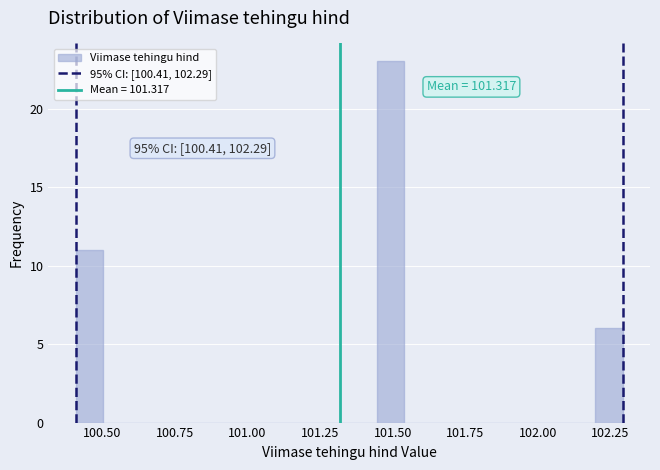

Around what value on the x-axis is the tallest bar? Give the approximate position of its centre, as read against the axis.

101.50